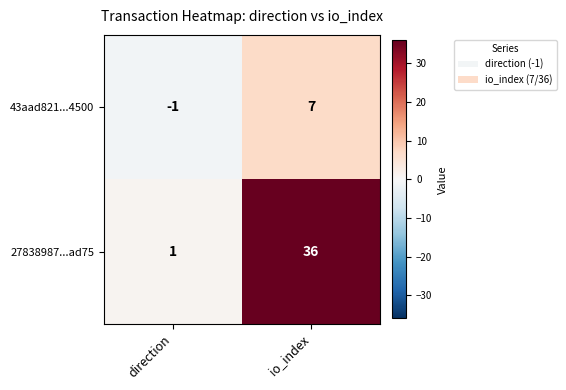

Reading left to right, extract all data points from this chart.

43aad821...4500: direction=-1	io_index=7
27838987...ad75: direction=1	io_index=36